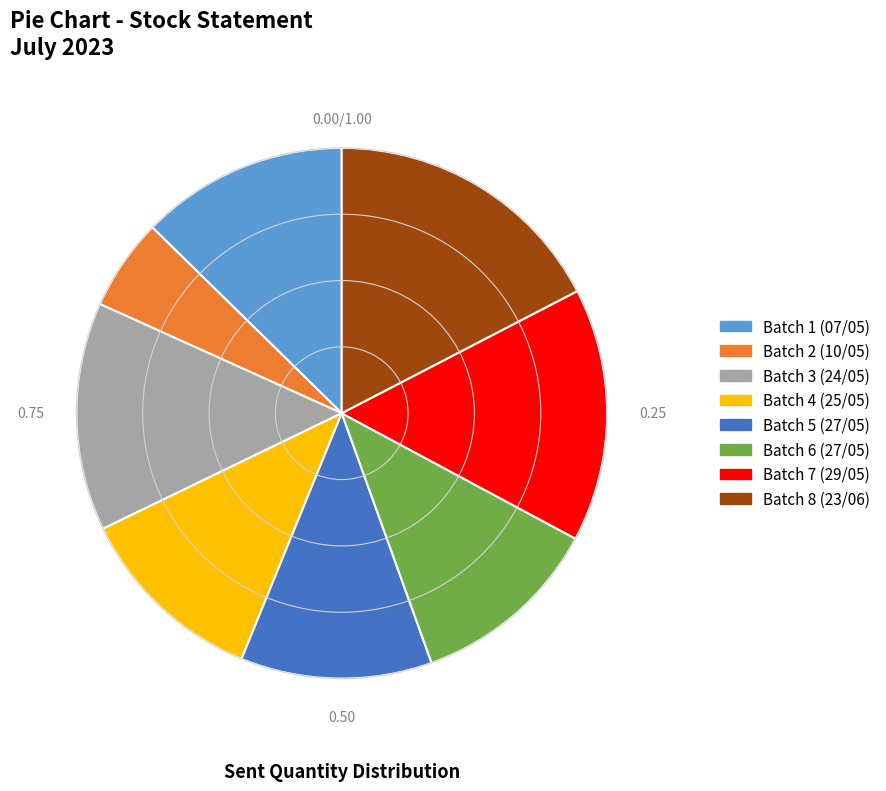

Do Batch 3 (24/05) and Batch 1 (07/05) together represent more than half of the pie?

No